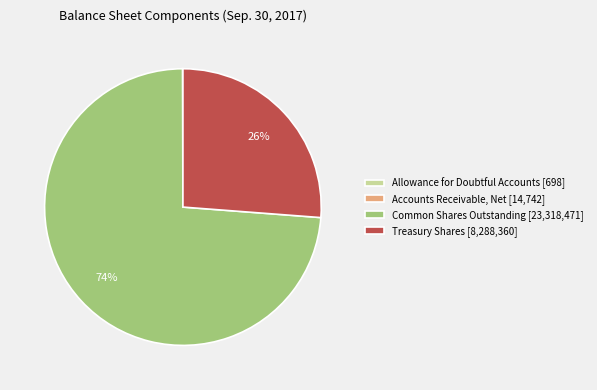

To the nearest percent, what is the difference between the largest and smallest slice percentages?

74%